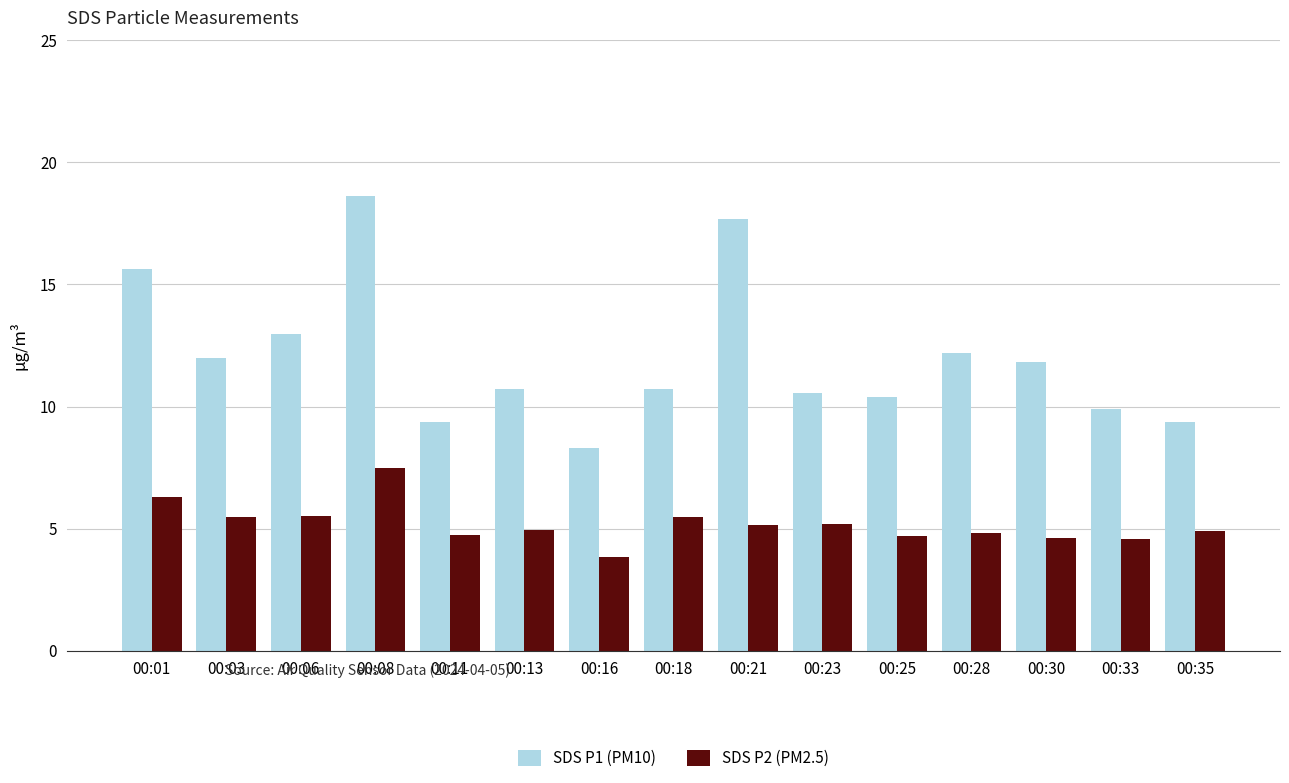

Which series changed the most between 00:03 and 00:33?

SDS P1 (PM10)